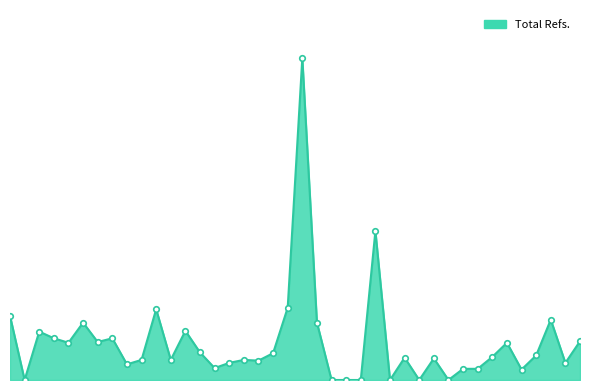

Does the chart have visible grid lines?

No